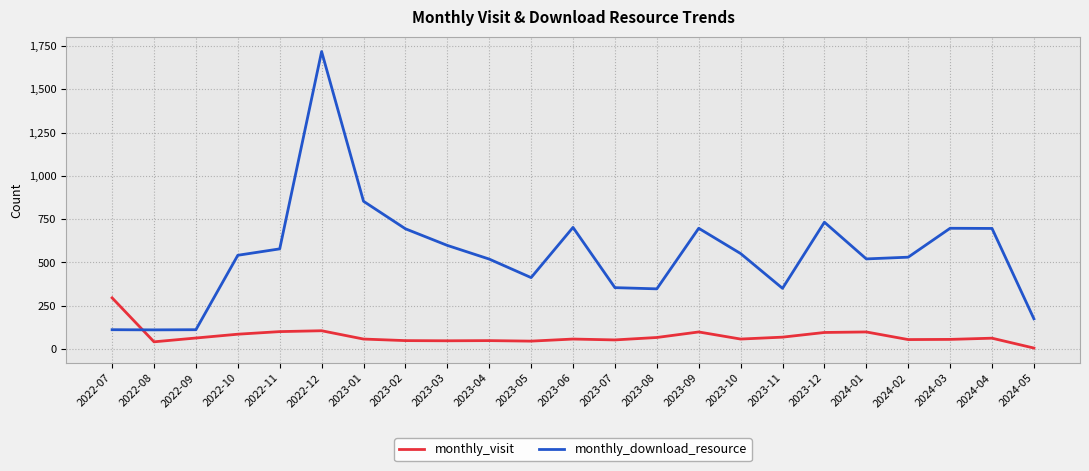

Rank the series by their maximum value, from lowest to highest.

monthly_visit, monthly_download_resource